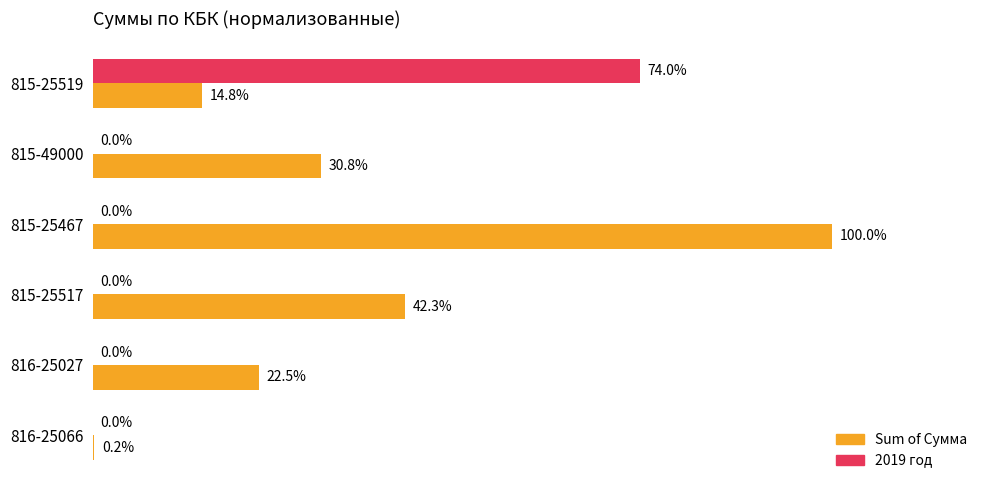

At which category is the sum across all series the highest?

815-25467